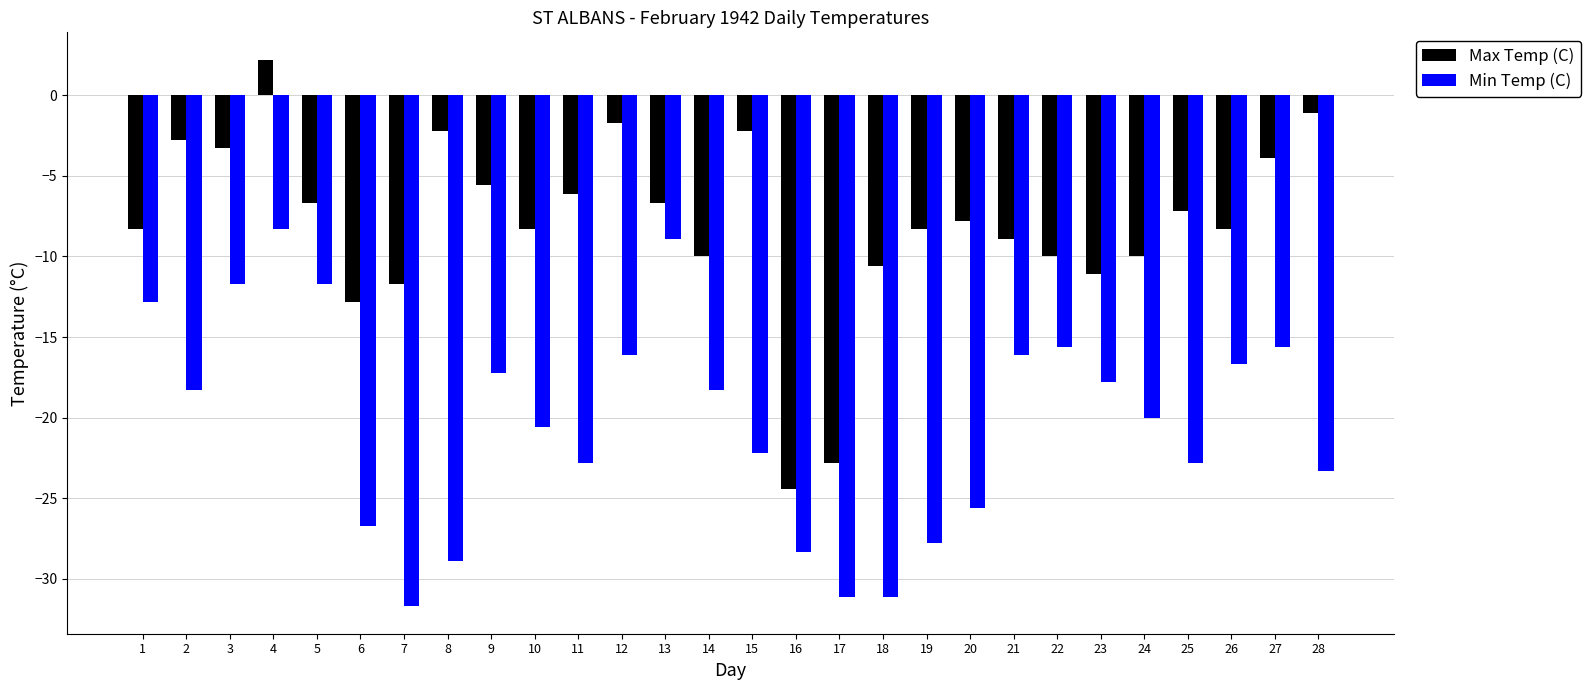

Is it true that Min Temp (C) equals -2.9 at 4?

False